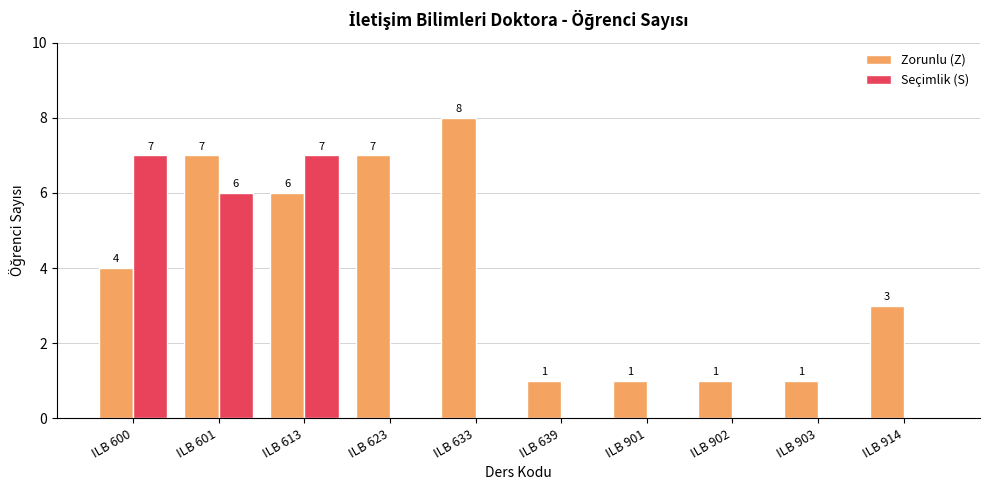

Are the bars horizontal?

No